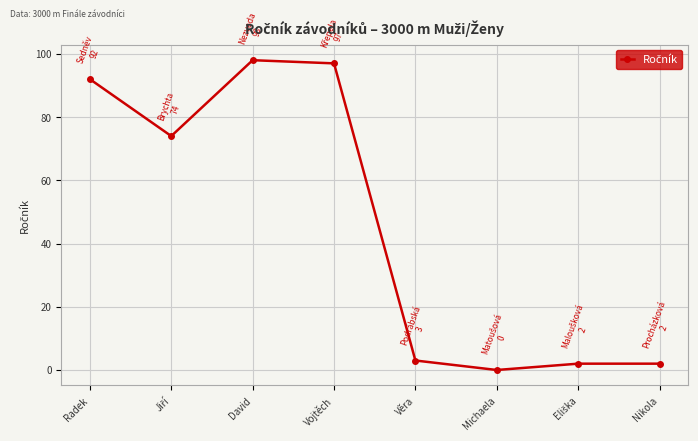

Is it true that the value at Michaela is -48?

False